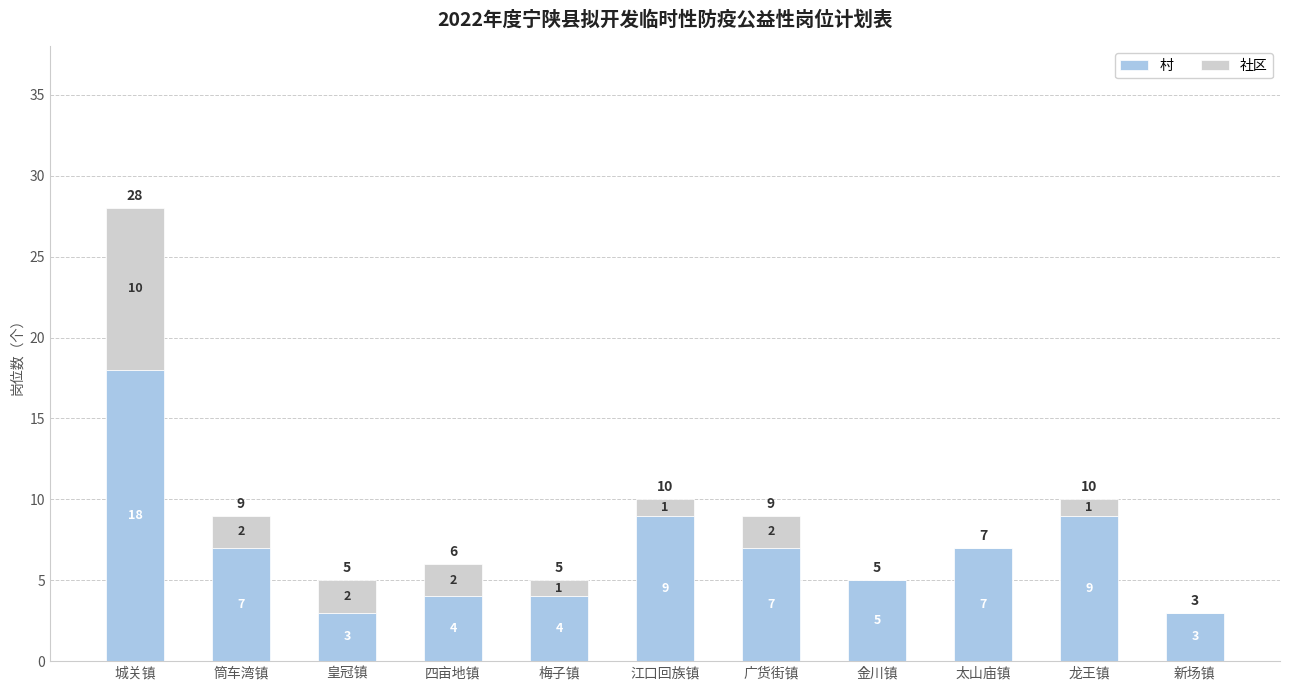

What is the highest value of the 村 series?

18